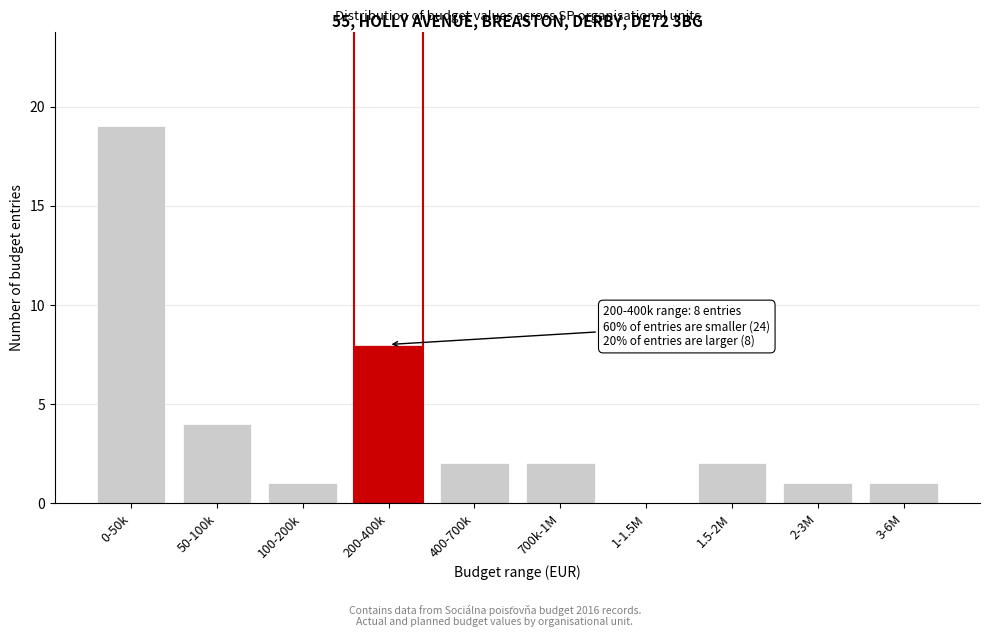

Reading left to right, extract all data points from this chart.

0-50k=19	50-100k=4	100-200k=1	200-400k=8	400-700k=2	700k-1M=2	1-1.5M=0	1.5-2M=2	2-3M=1	3-6M=1